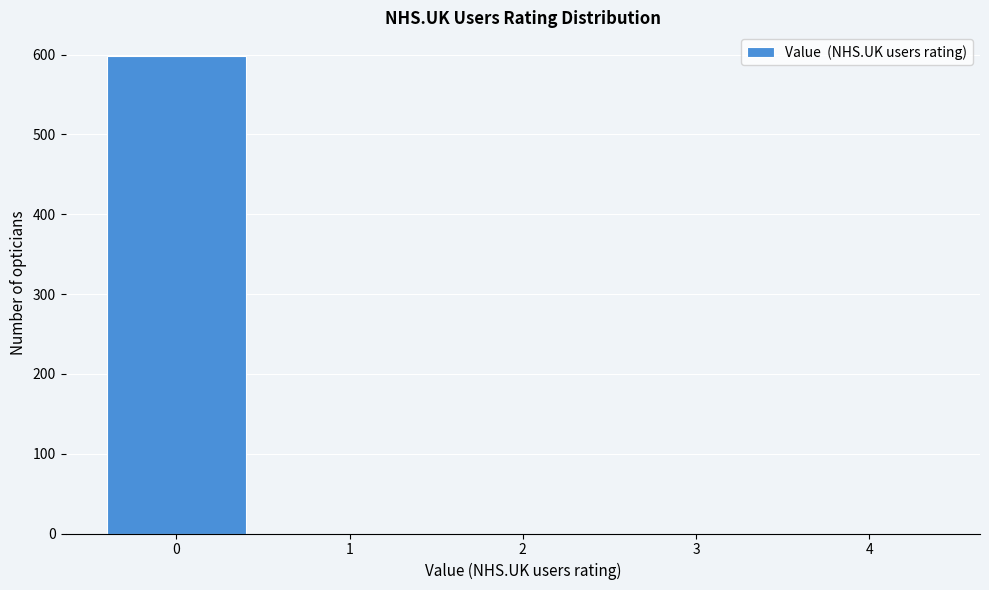

Reading right to left, list all the values displayed in this chart.

4=0	3=0	2=0	1=0	0=598